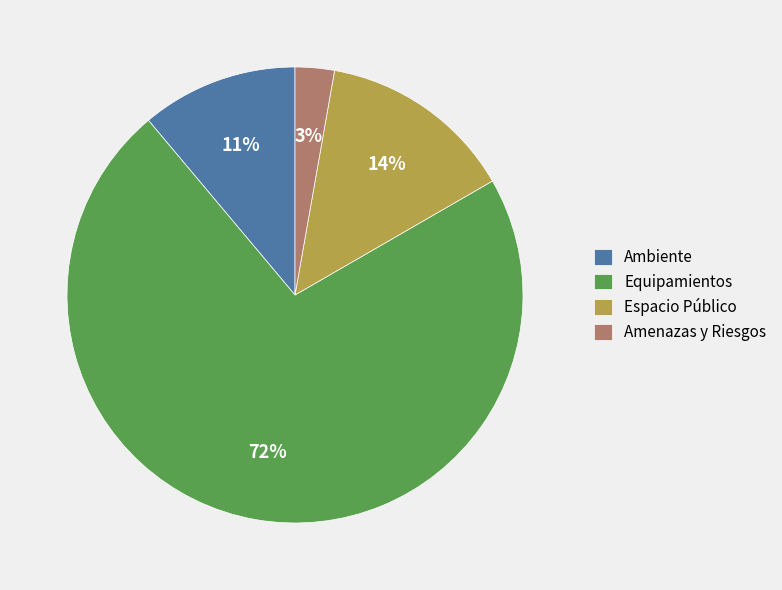

Which slice is the smallest?

Amenazas y Riesgos